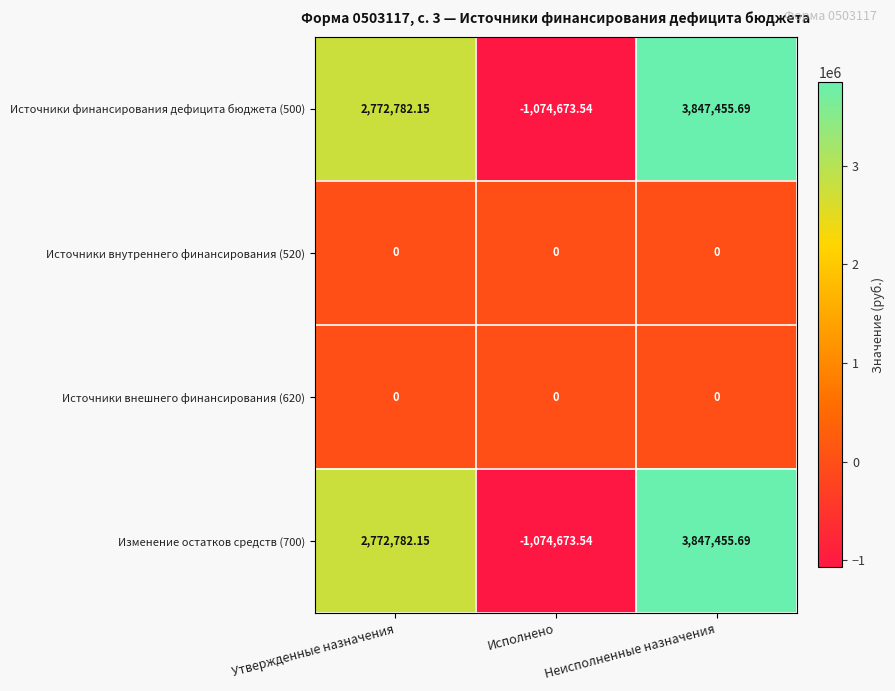

Which label corresponds to the largest value in the chart?

Неисполненные назначения